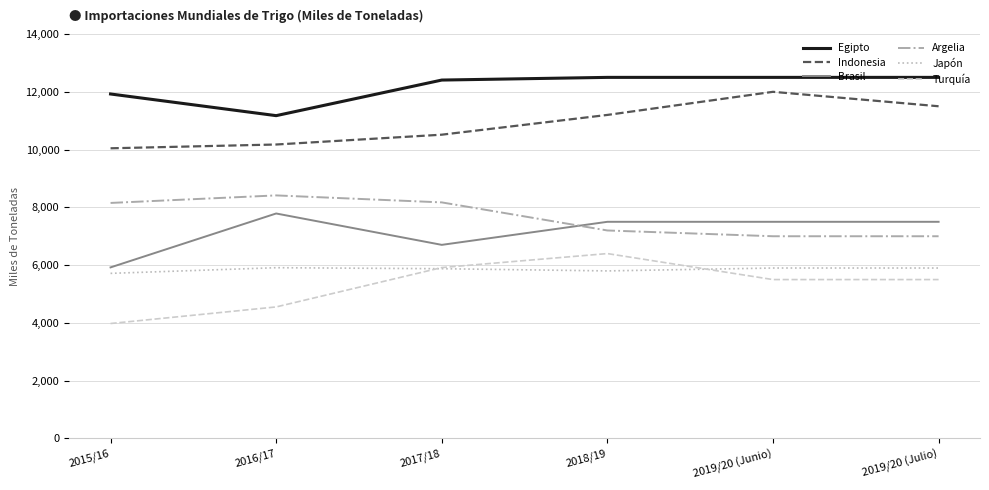

What is the difference between the second highest and second lowest values in the Turquía series?

1363